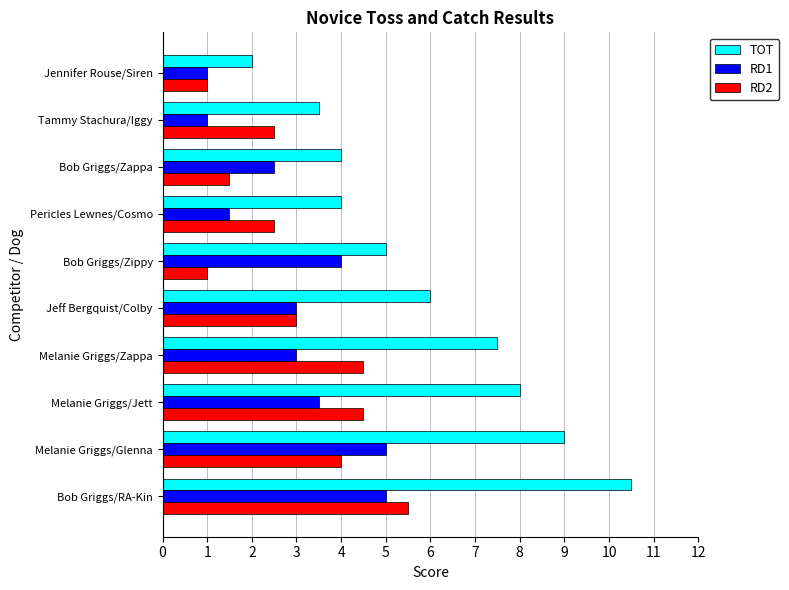

Which series has the largest range (max minus min)?

TOT